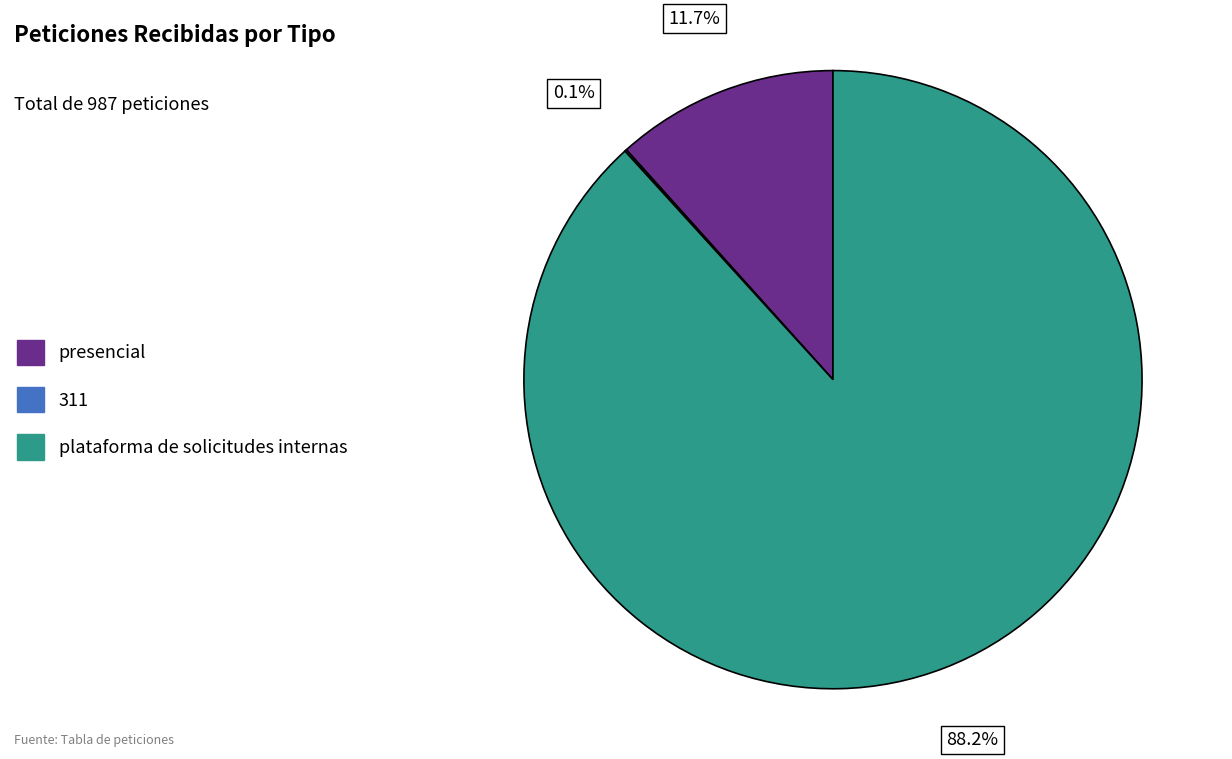

Combined, do plataforma de solicitudes internas and presencial account for over 50%?

Yes